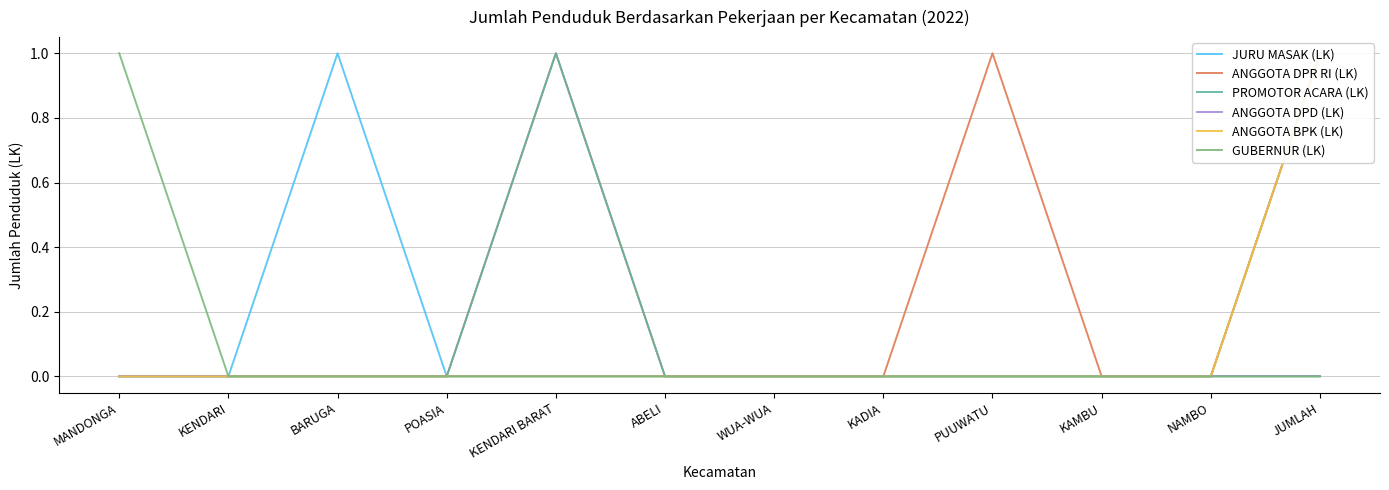

True or false: ANGGOTA DPR RI (LK) and ANGGOTA DPD (LK) intersect in this chart.

False